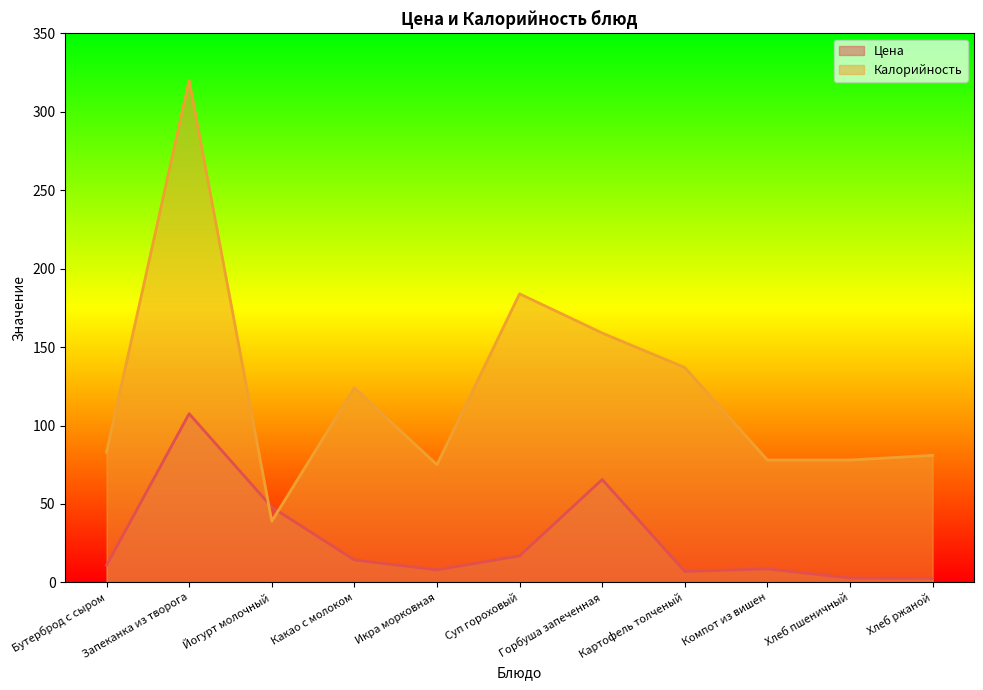

List the series in order of their overall mean, lowest first.

Цена, Калорийность